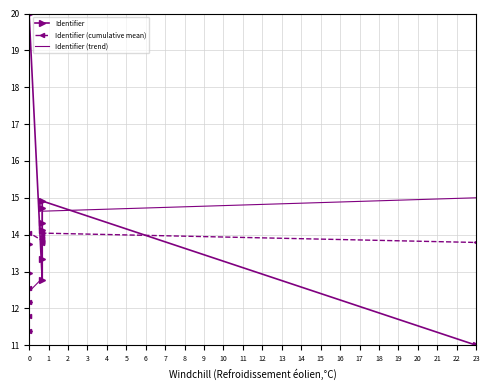

How many data points does each series have?

12